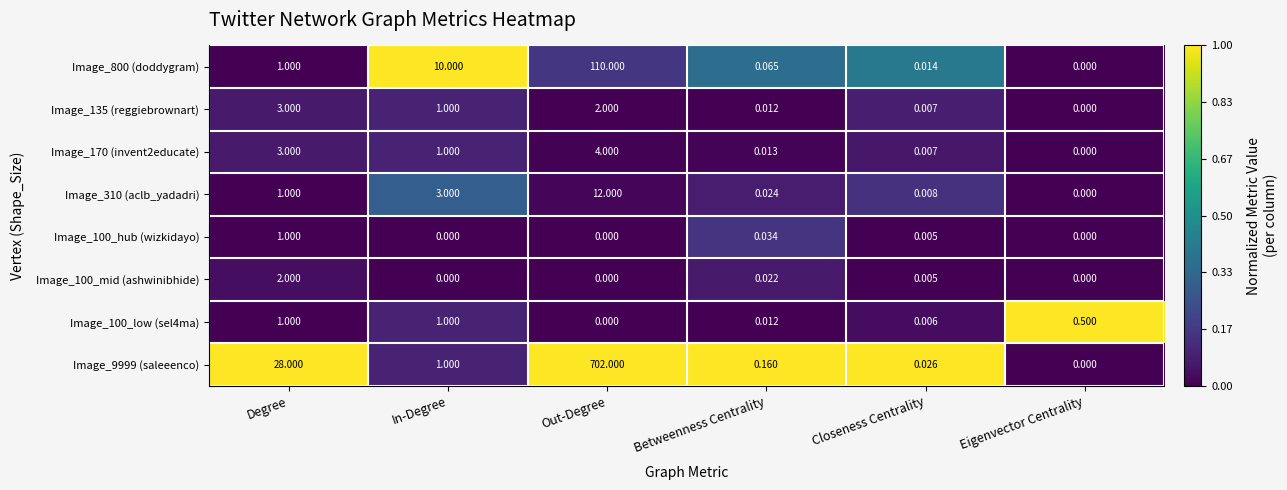

What is the difference between the highest and lowest values at Out-Degree?

702.0